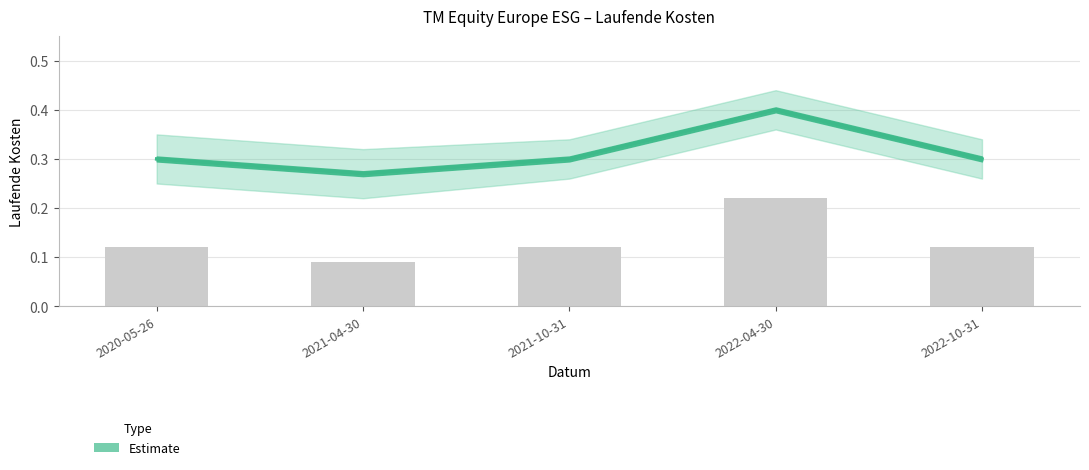

What is the difference between the values at 2022-04-30 and 2022-10-31?

0.1